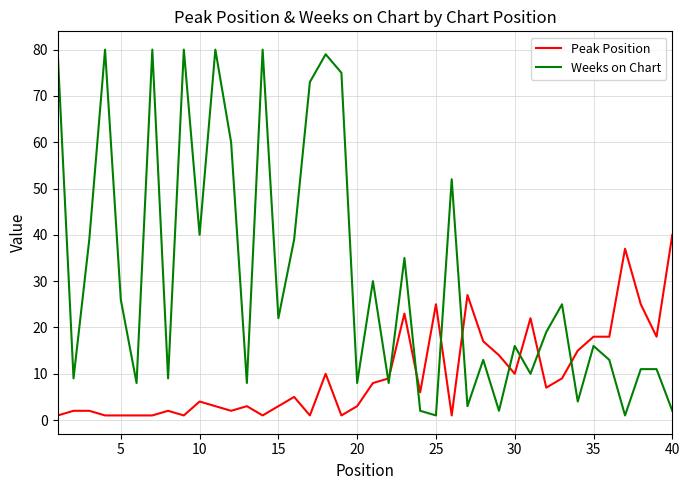

What is the highest value of the Peak Position series?

40